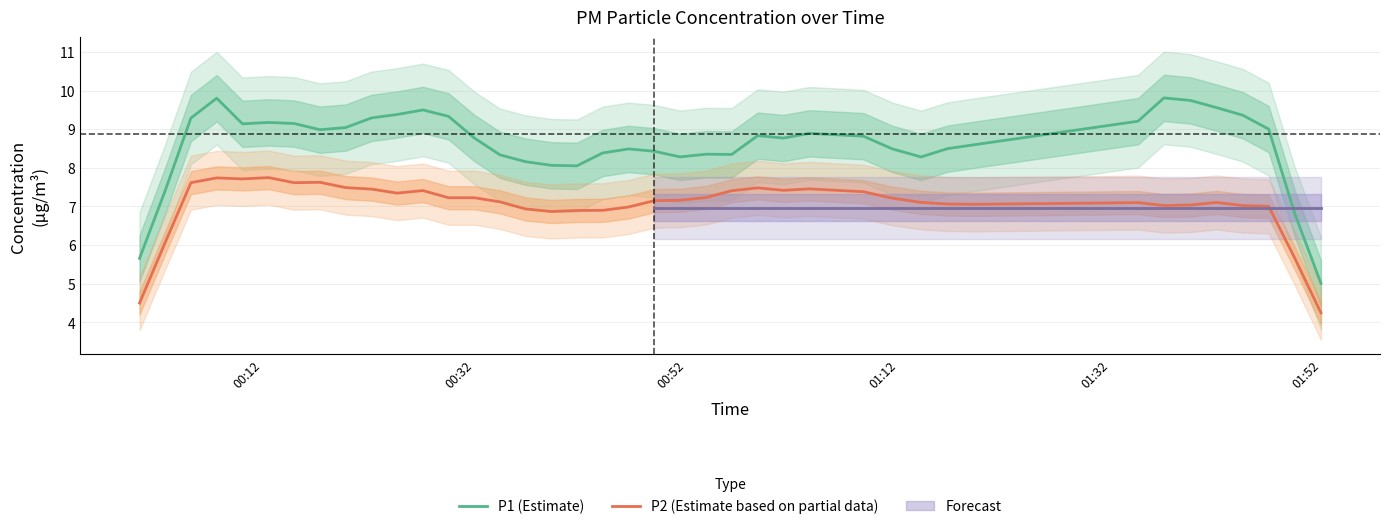

True or false: P1 (Estimate) and P2 (Estimate based on partial data) cross at least once.

False